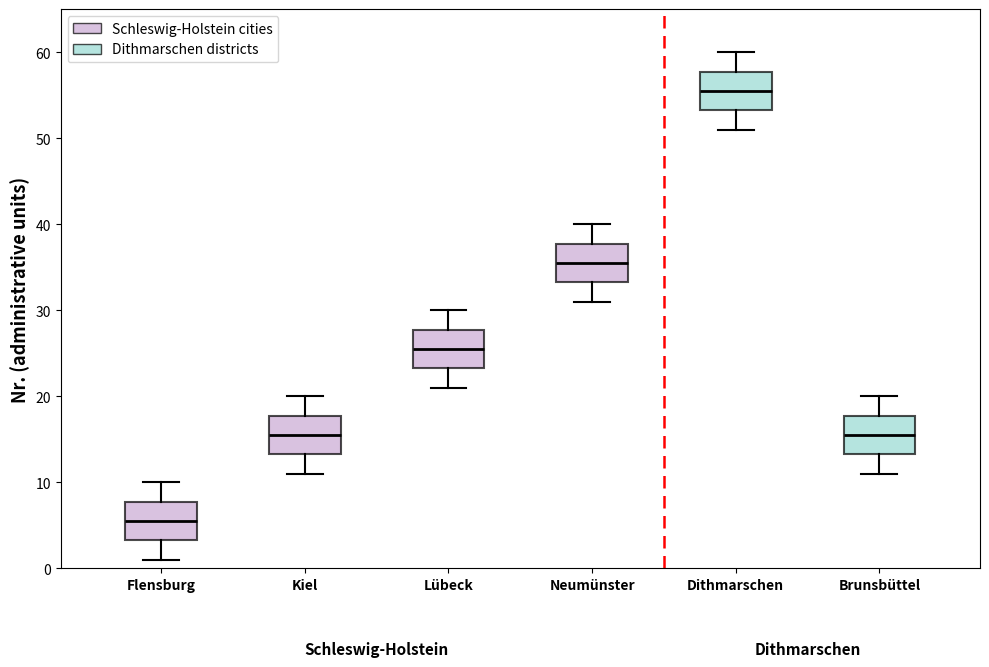

Reading left to right, transcribe this box plot: for each box, give where its median line is, the range the box spans, and where its two whiskers end, as read against the y-axis. The values are not printed on the chart, so give them approximately, as read against the axis.

Flensburg: median 6, box 3 to 8, whiskers 1 to 10
Kiel: median 16, box 13 to 18, whiskers 11 to 20
Lübeck: median 26, box 23 to 28, whiskers 21 to 30
Neumünster: median 36, box 33 to 38, whiskers 31 to 40
Dithmarschen: median 56, box 53 to 58, whiskers 51 to 60
Brunsbüttel: median 16, box 13 to 18, whiskers 11 to 20